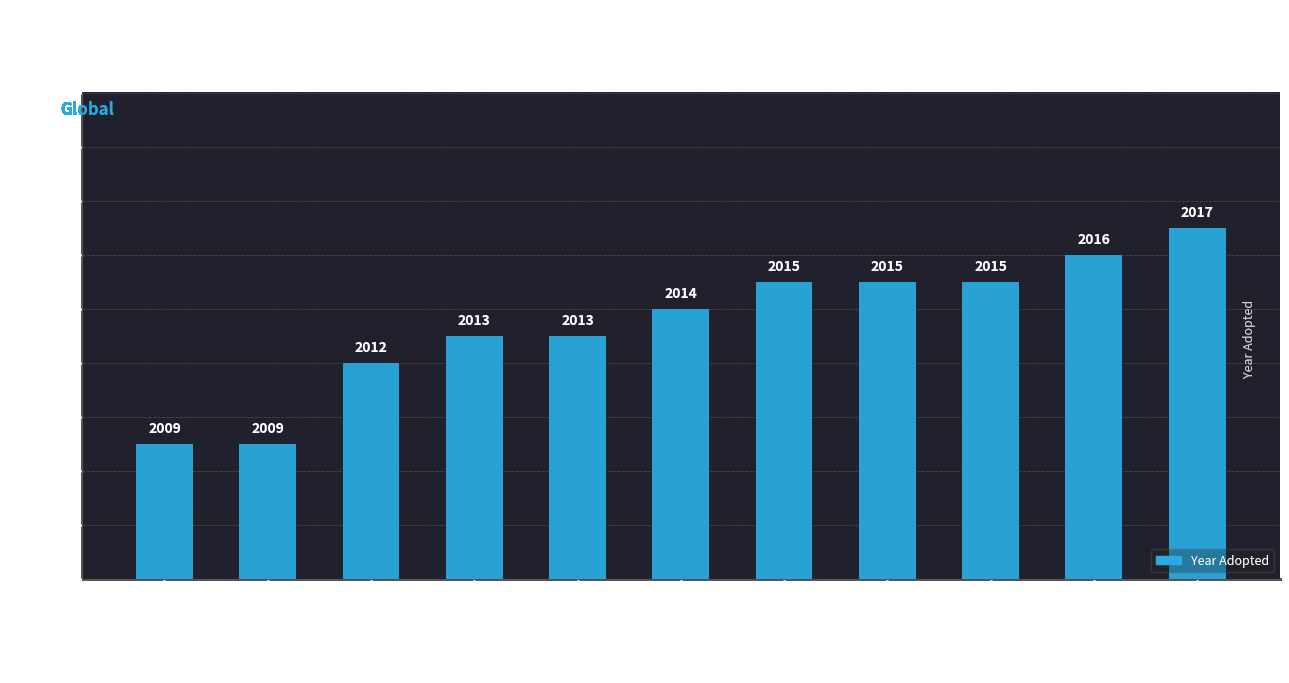

The chart shows a value of 2014 at Sweden. True or false?

True